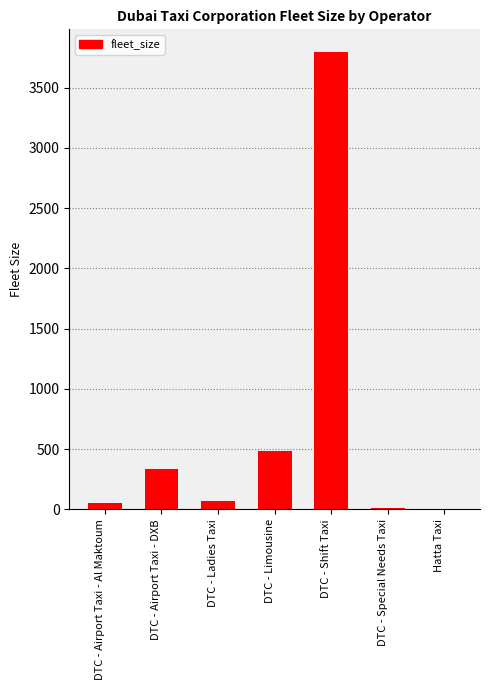

Where does the data first go above 71?

DTC - Airport Taxi - DXB